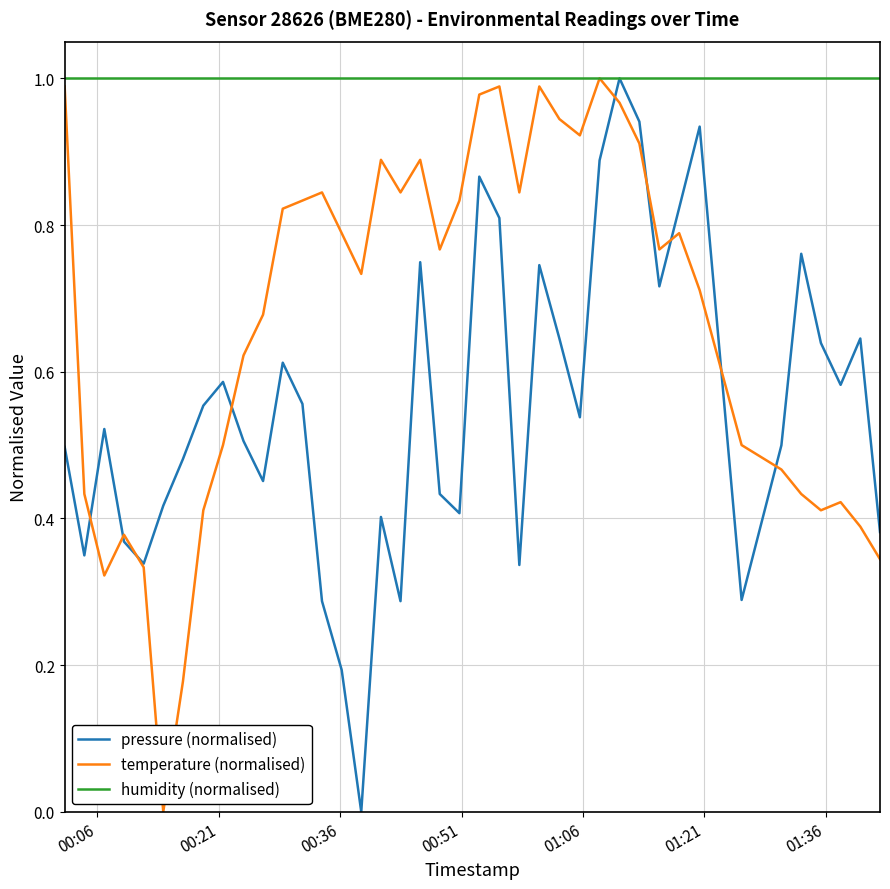

After their last crossing, which series has the higher values: temperature (normalised) or pressure (normalised)?

pressure (normalised)